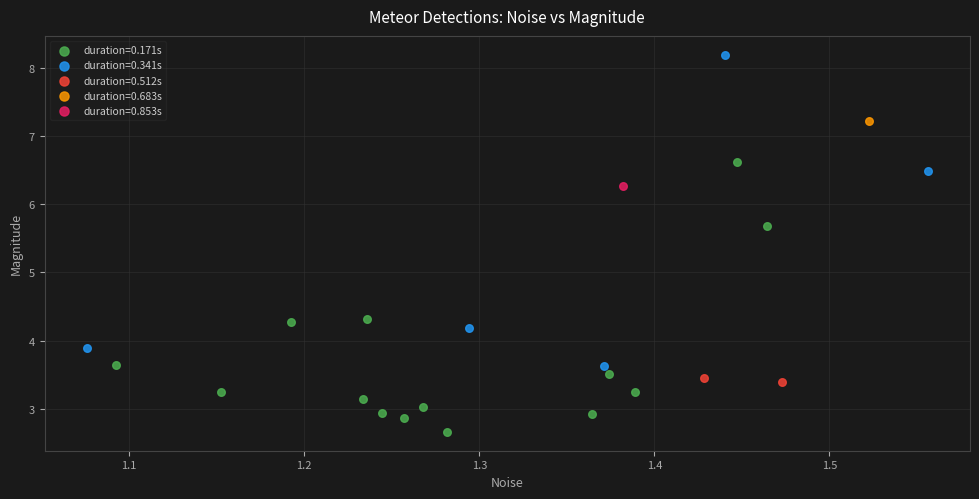

What are all the series names shown in the legend?

duration=0.171s, duration=0.341s, duration=0.512s, duration=0.683s, duration=0.853s